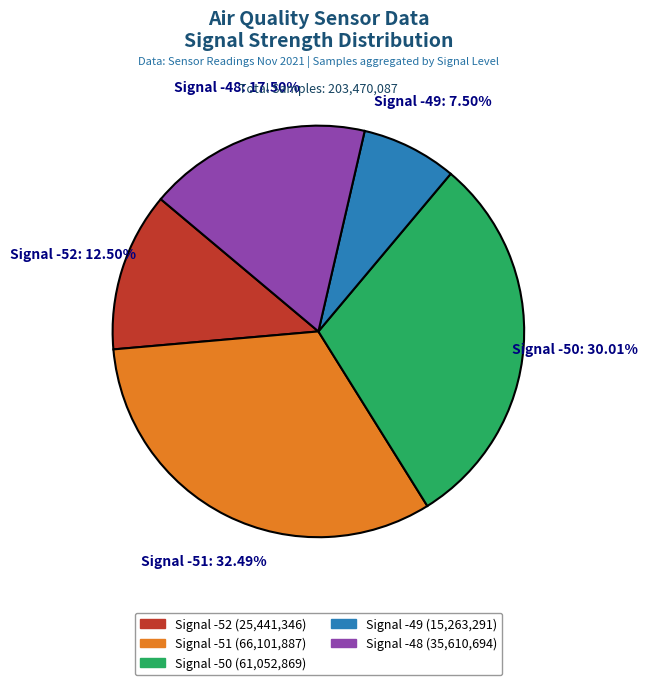

Is there a majority slice in this chart?

No